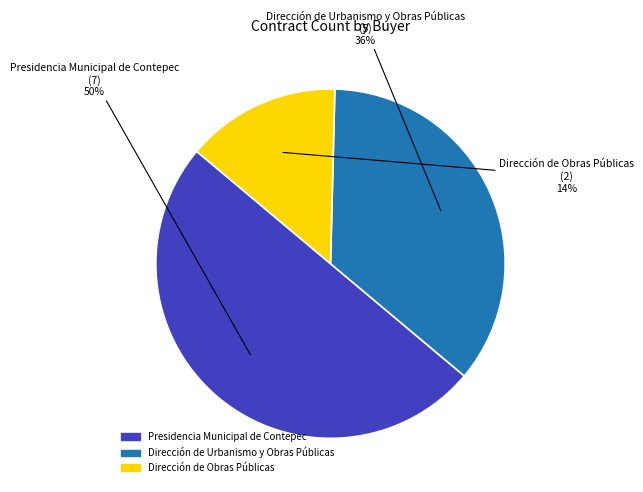

Is Dirección de Obras Públicas the majority of the pie?

No